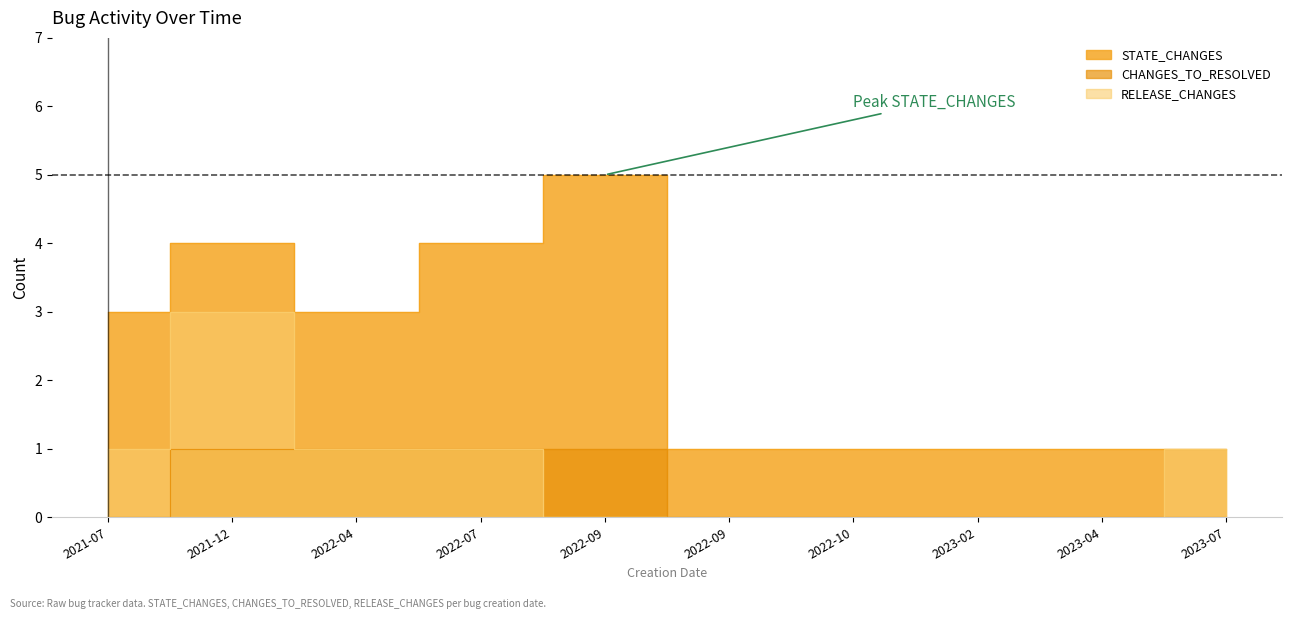

Reading left to right, list all the values displayed in this chart.

STATE_CHANGES: 3	4	3	4	5	1	1	1	1	1
CHANGES_TO_RESOLVED: 0	1	1	1	1	0	0	0	0	0
RELEASE_CHANGES: 1	3	1	1	0	0	0	0	0	1